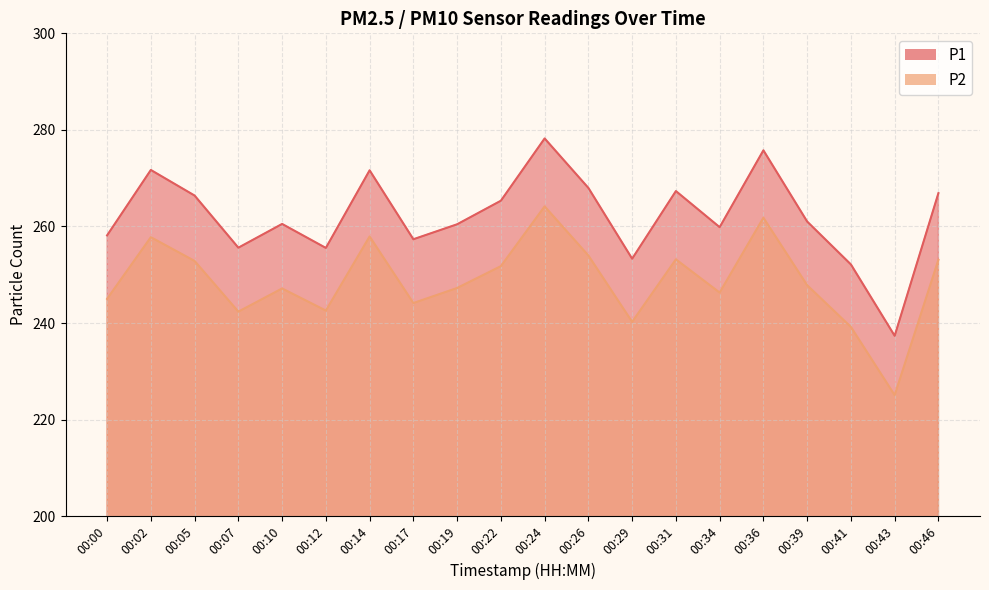

True or false: P2 and P1 intersect in this chart.

False